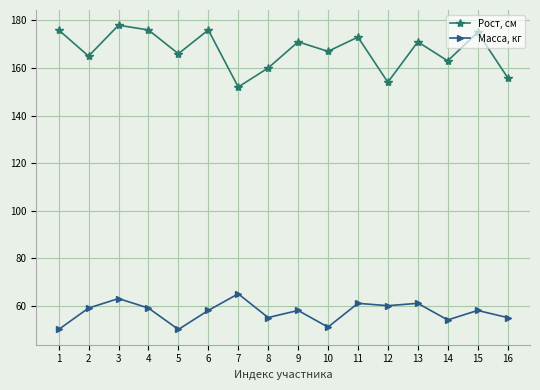

What is the average value of the Масса, кг series?

57